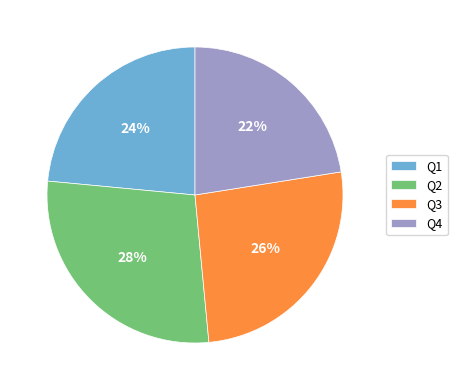

What percentage is the Q2 slice, to the nearest percent?

28%